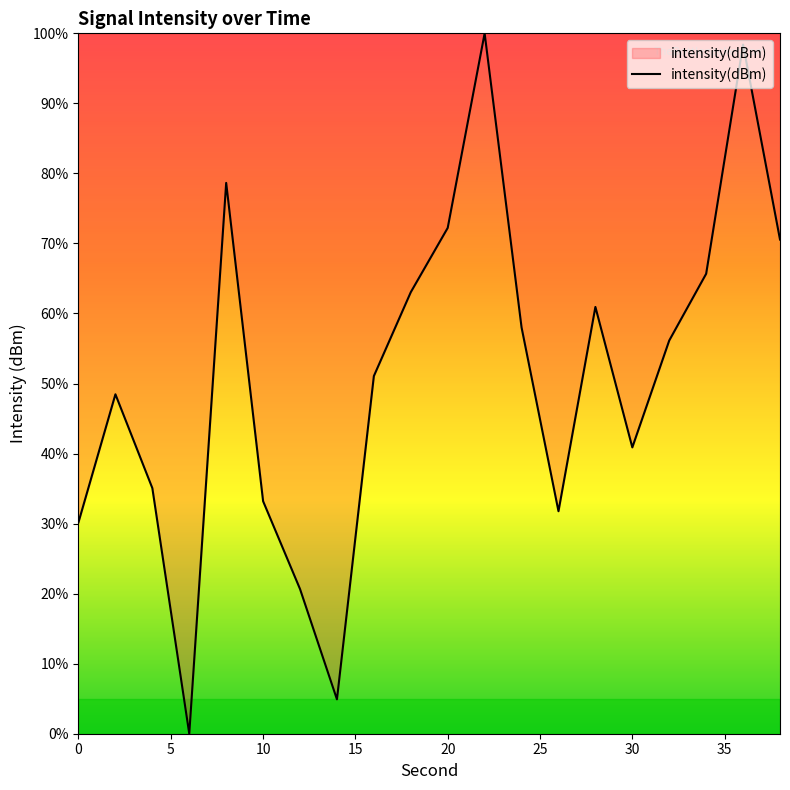

Reading right to left, list all the values displayed in this chart.

70.6	98.4	65.7	56.1	40.9	60.9	31.8	58.0	100.0	72.2	63.0	51.1	4.9	20.7	33.2	78.6	0.0	35.1	48.5	30.2